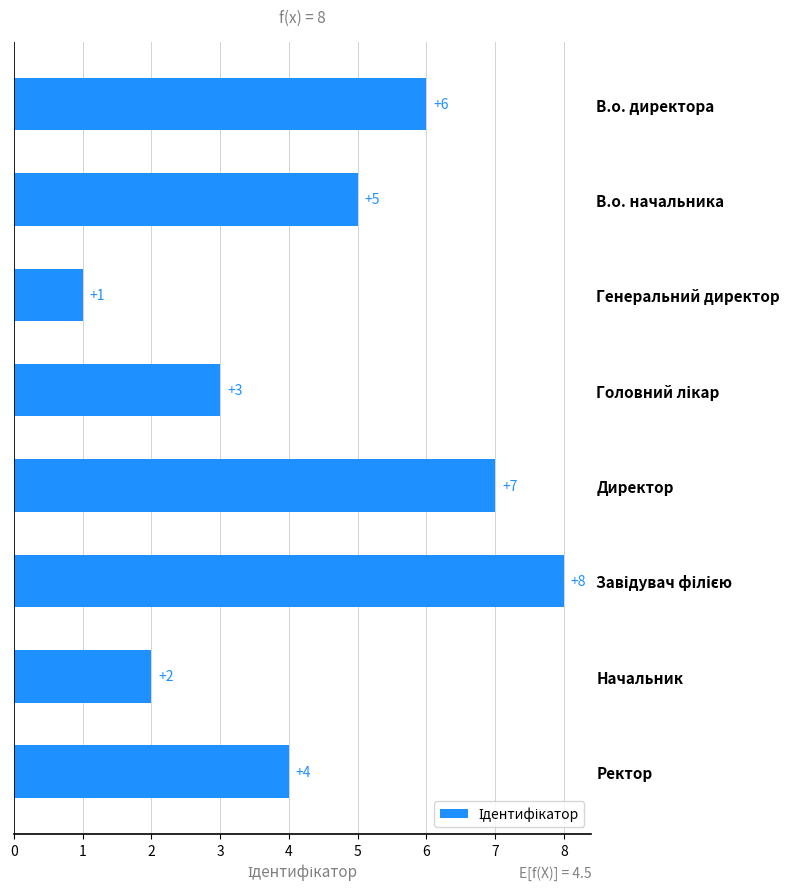

What is the difference between the maximum and minimum values?

7